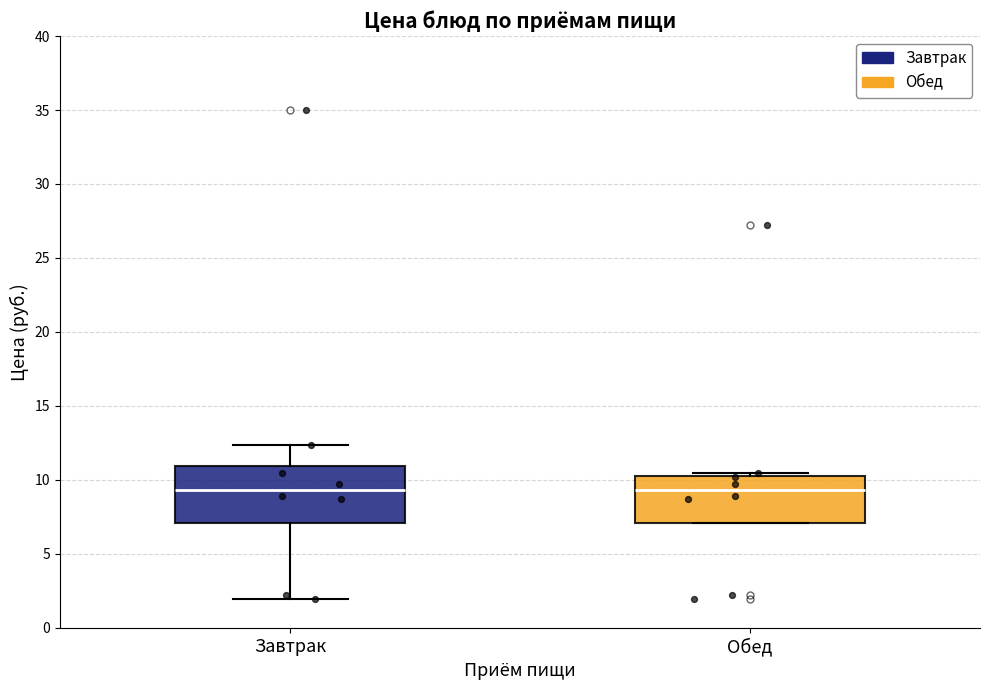

Reading left to right, read every box against the y-axis: the position of its median line, the range the box covers, and the ends of its whiskers. The values are not printed on the chart, so give them approximately, as read against the axis.

Завтрак: median 9.5, box 7.0 to 11.0, whiskers 2.0 to 12.5
Обед: median 9.5, box 7.0 to 10.5, whiskers 7.0 to 10.5 (just above the box's upper edge)